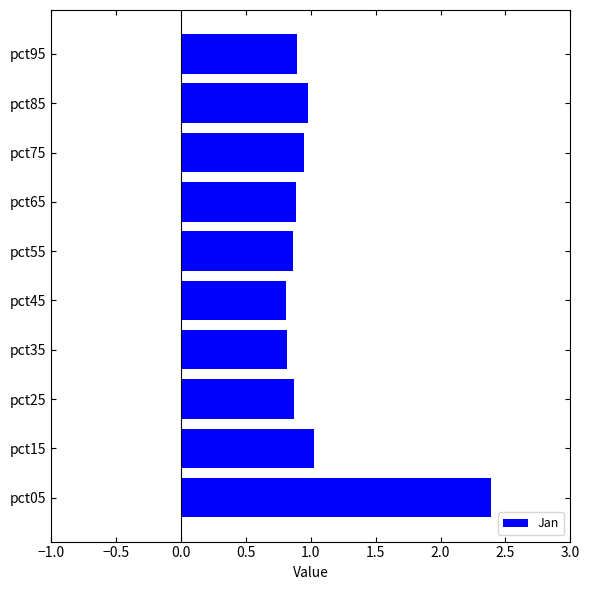

What is the difference between the second highest and second lowest values?

0.2